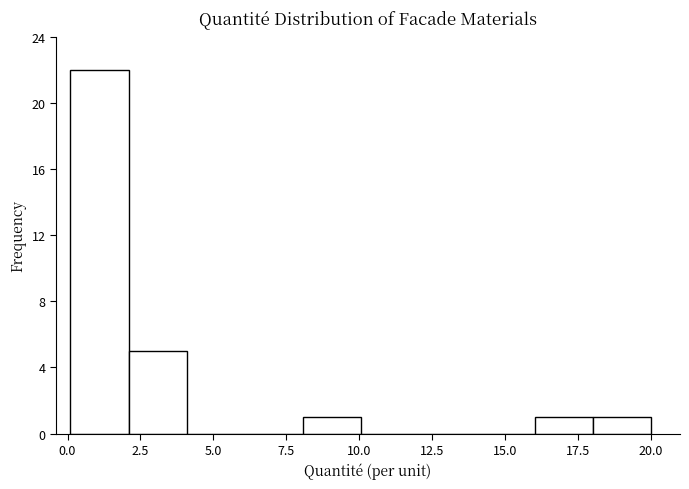

Read against the x-axis, roughly where is the centre of the tallest bar?

1.0